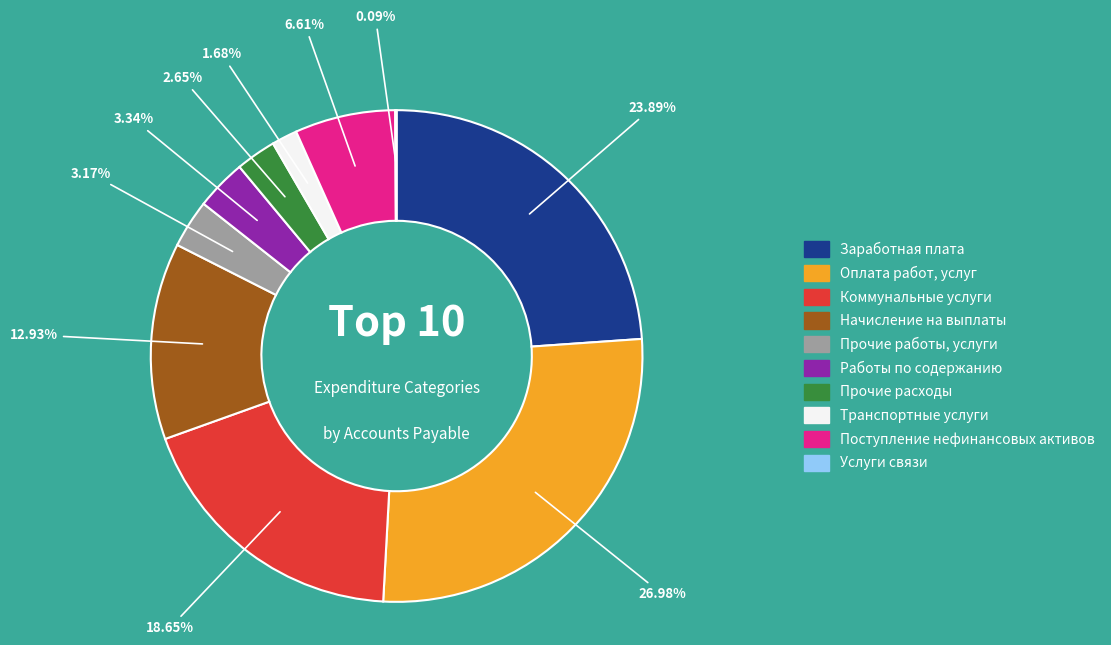

What is the largest slice in the pie chart?

Оплата работ, услуг